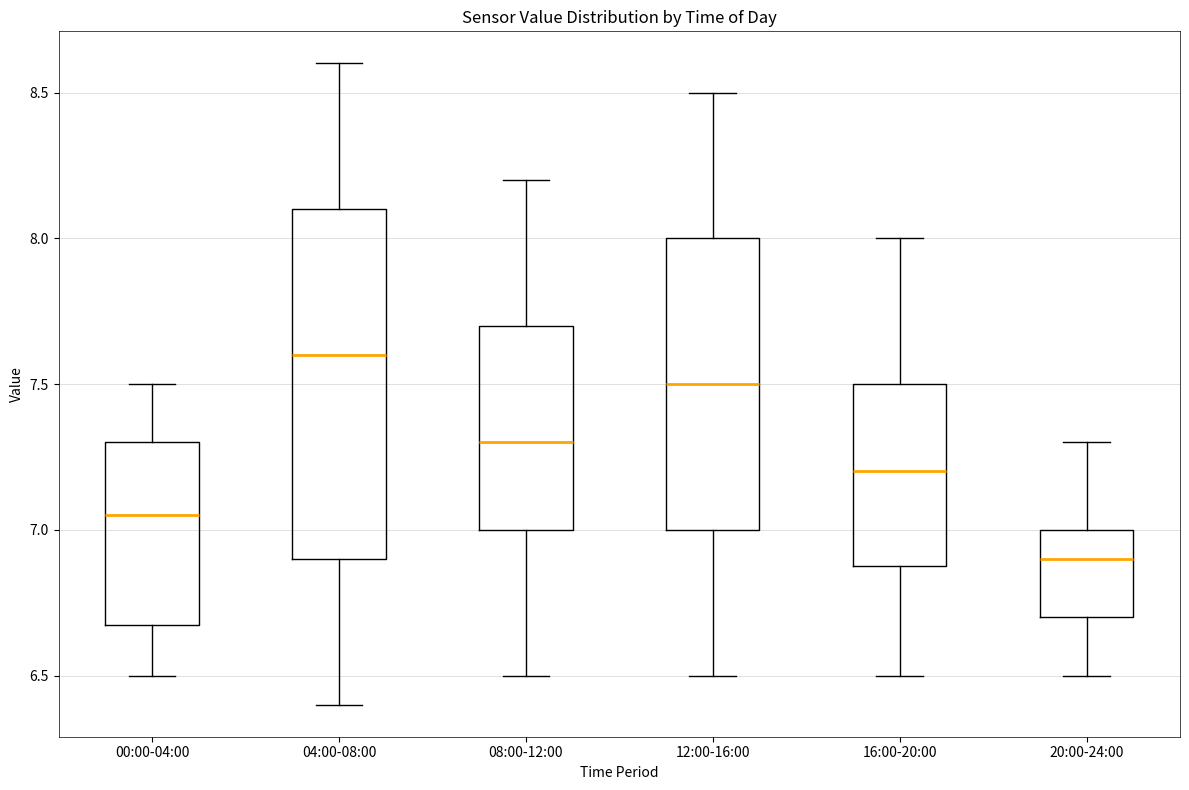

Reading left to right, read every box against the y-axis: the position of its median line, the range the box covers, and the ends of its whiskers. The values are not printed on the chart, so give them approximately, as read against the axis.

00:00-04:00: median 7.05, box 6.70 to 7.30, whiskers 6.50 to 7.50
04:00-08:00: median 7.60, box 6.90 to 8.10, whiskers 6.40 to 8.60
08:00-12:00: median 7.30, box 7.00 to 7.70, whiskers 6.50 to 8.20
12:00-16:00: median 7.50, box 7.00 to 8.00, whiskers 6.50 to 8.50
16:00-20:00: median 7.20, box 6.90 to 7.50, whiskers 6.50 to 8.00
20:00-24:00: median 6.90, box 6.70 to 7.00, whiskers 6.50 to 7.30